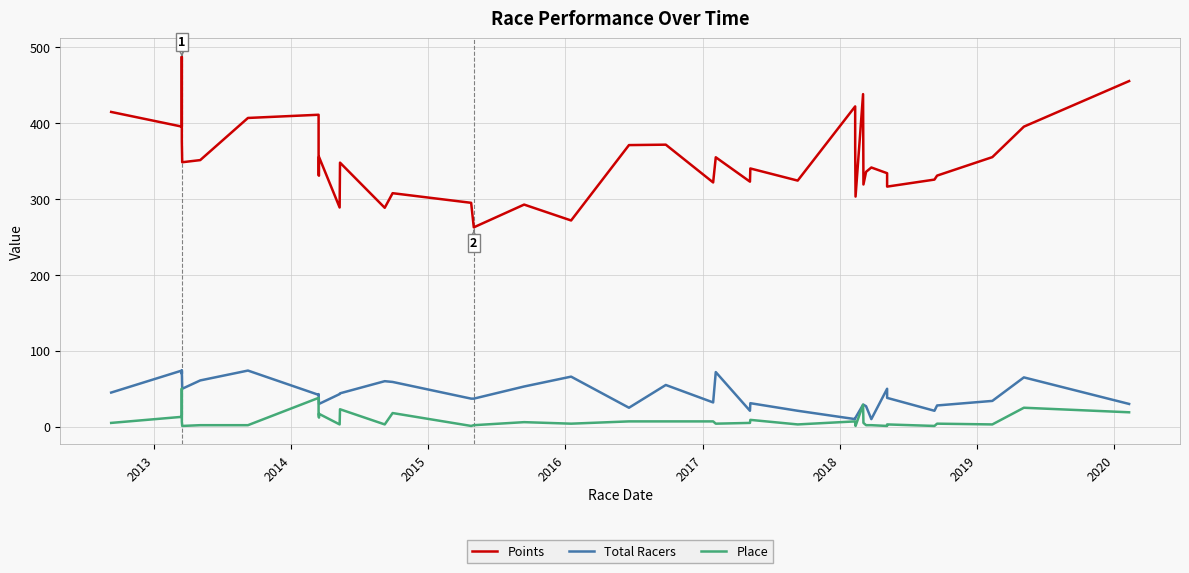

How many interior local valleys does the Points series have?

13